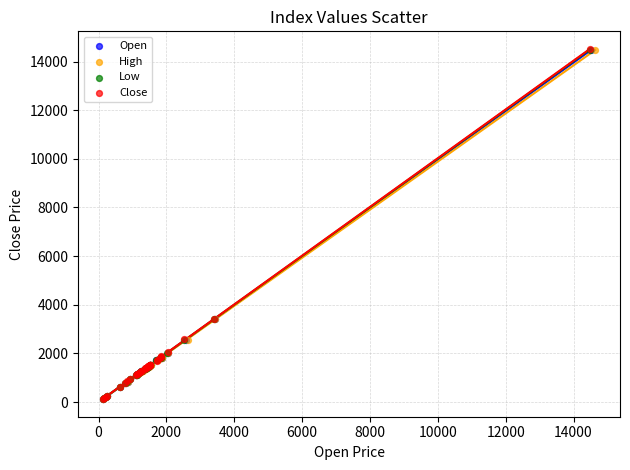

Which series has the widest spread of Y values?

Close